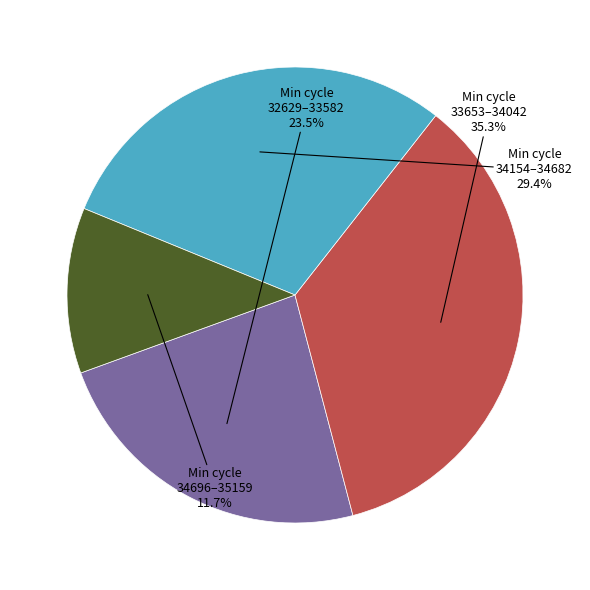

Does any single category account for the majority?

No